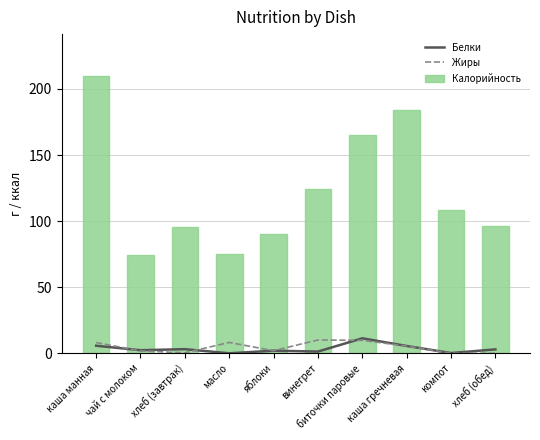

Rank the series by their maximum value, from lowest to highest.

Жиры, Белки, Калорийность